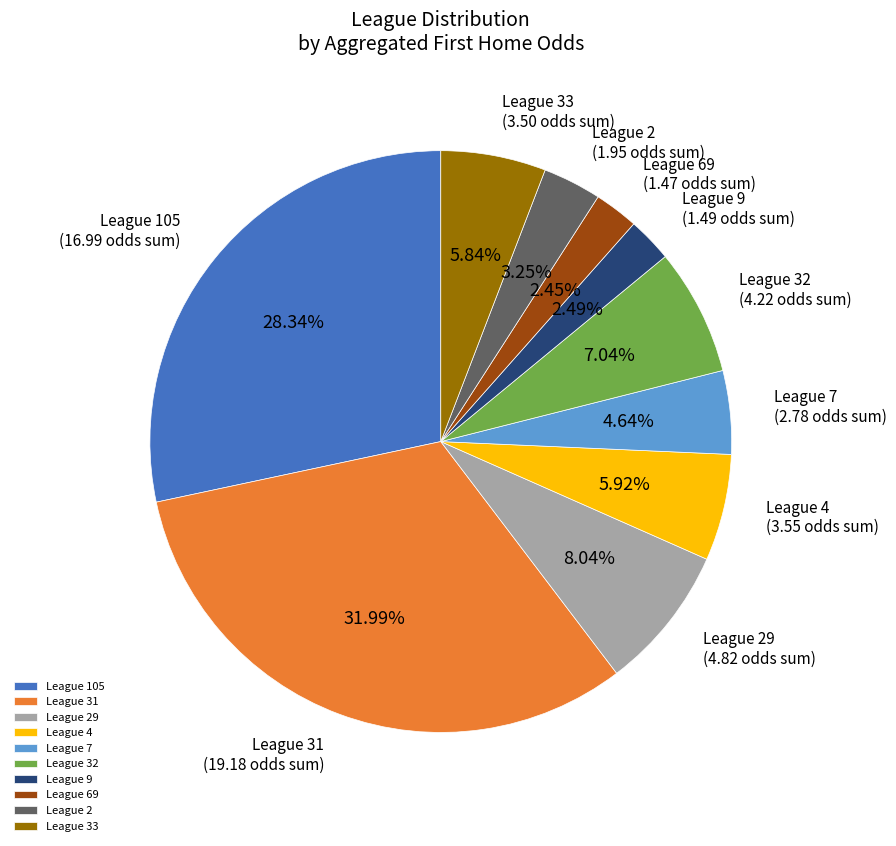

Is the sum of League 32 and League 9 greater than half?

No